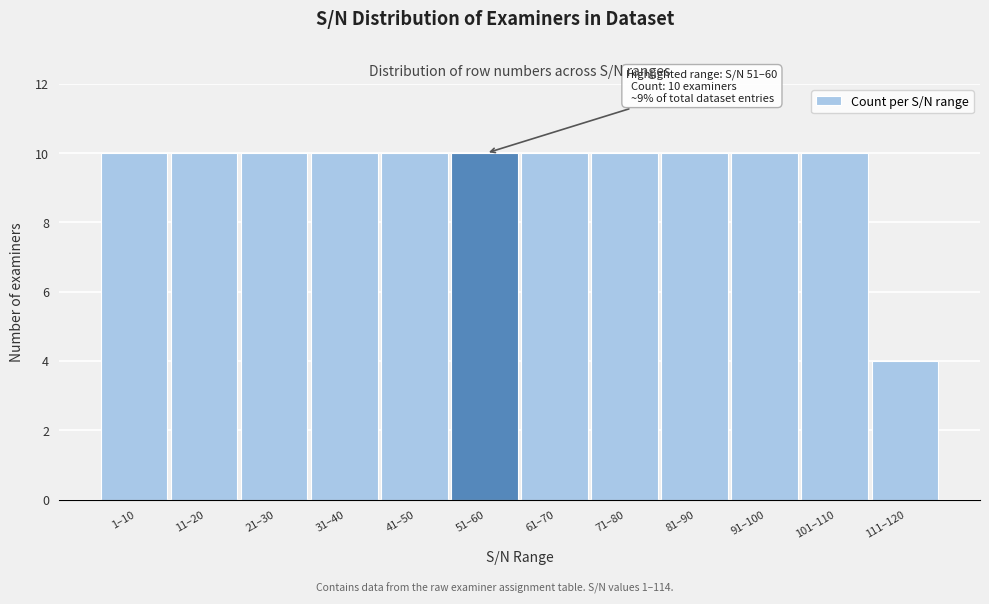

Reading right to left, list all the values displayed in this chart.

4	10	10	10	10	10	10	10	10	10	10	10